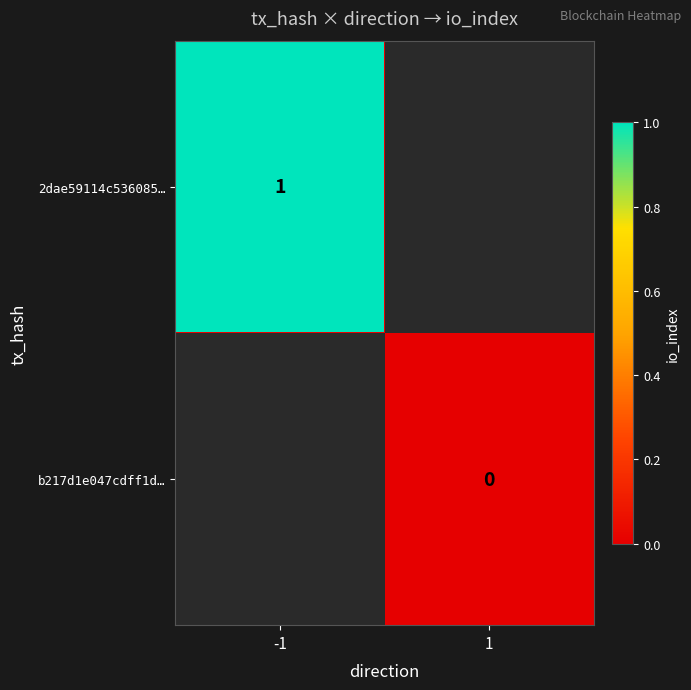

Which category has the highest value across all series?

-1